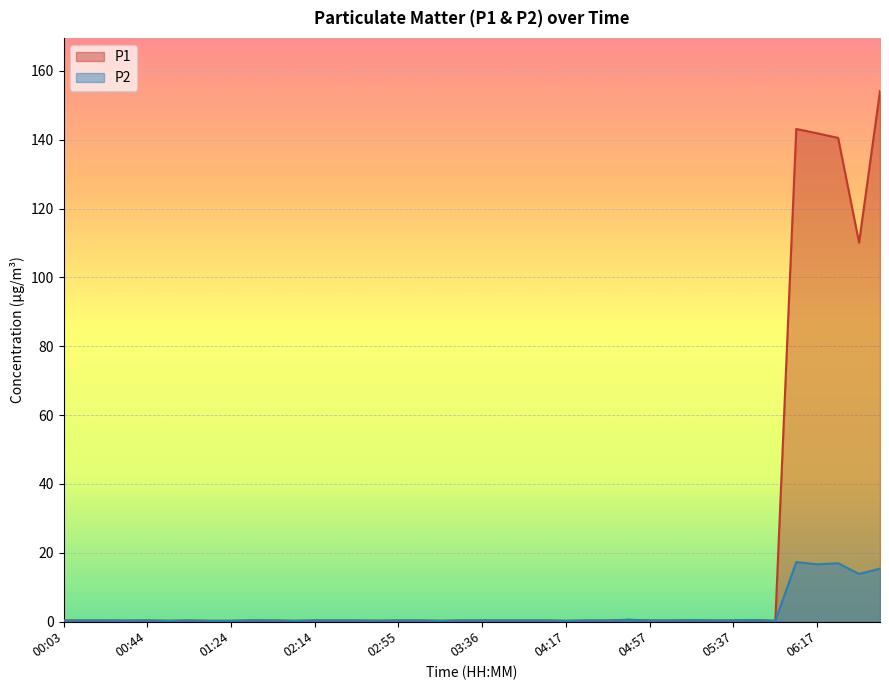

At which category is the sum across all series the highest?

06:47